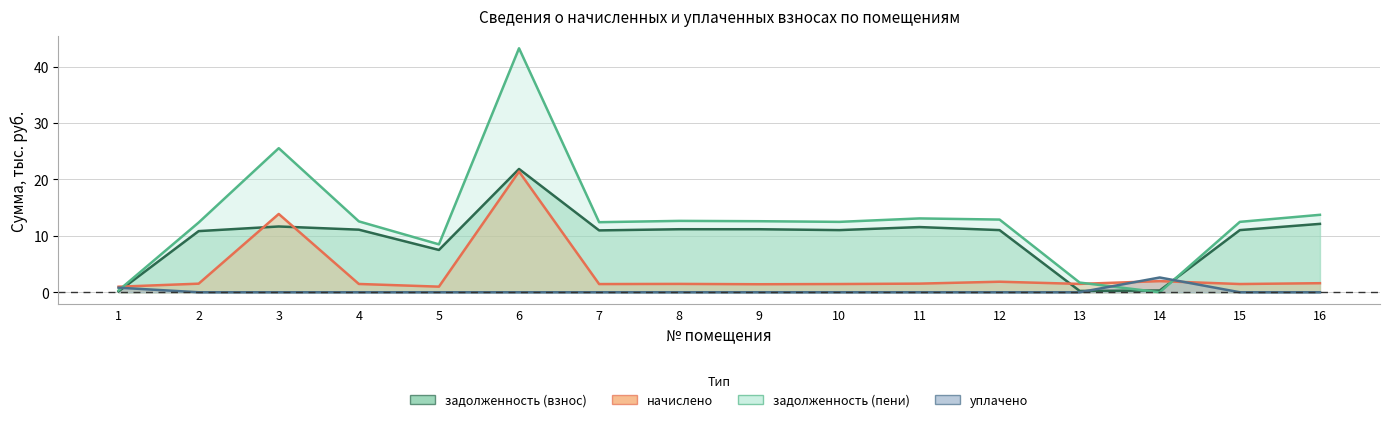

True or false: уплачено has a value of 0.0 at 10.

True